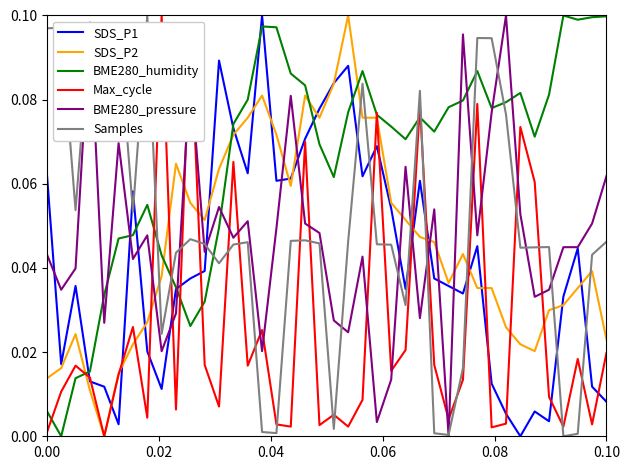

Which series has the largest total across all categories?

BME280_humidity